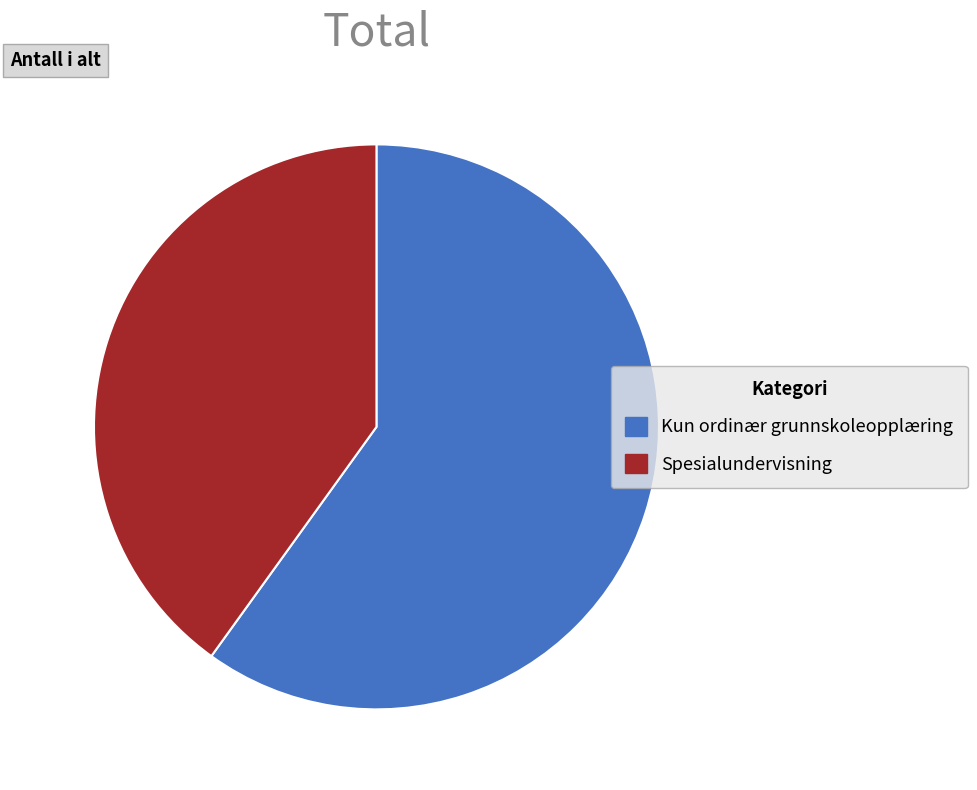

Count the number of slices in the pie.

2